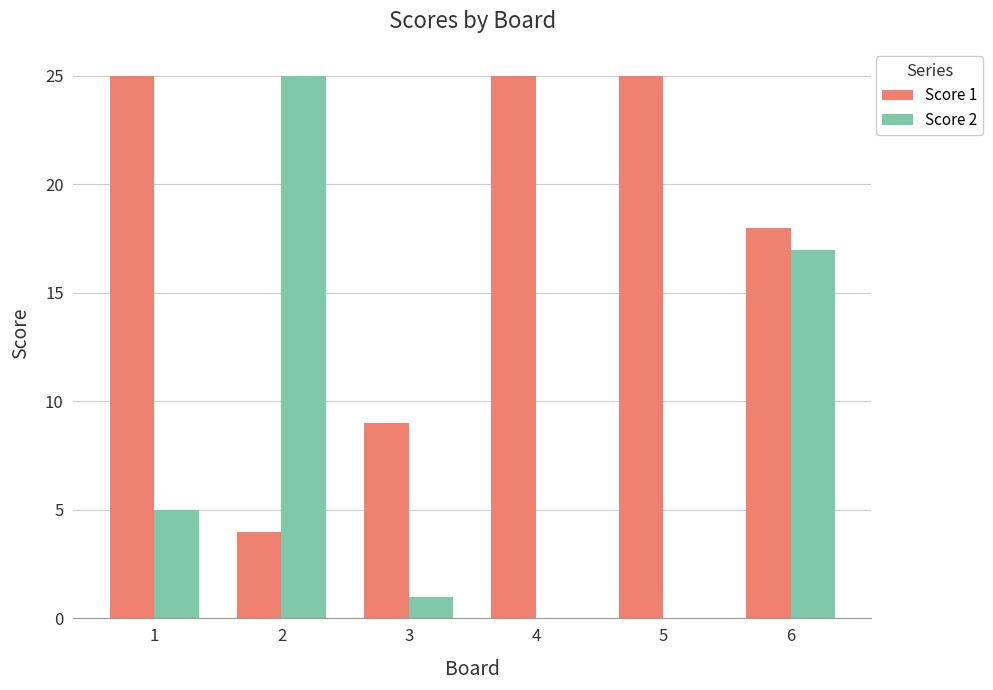

What is the maximum value for Score 2?

25